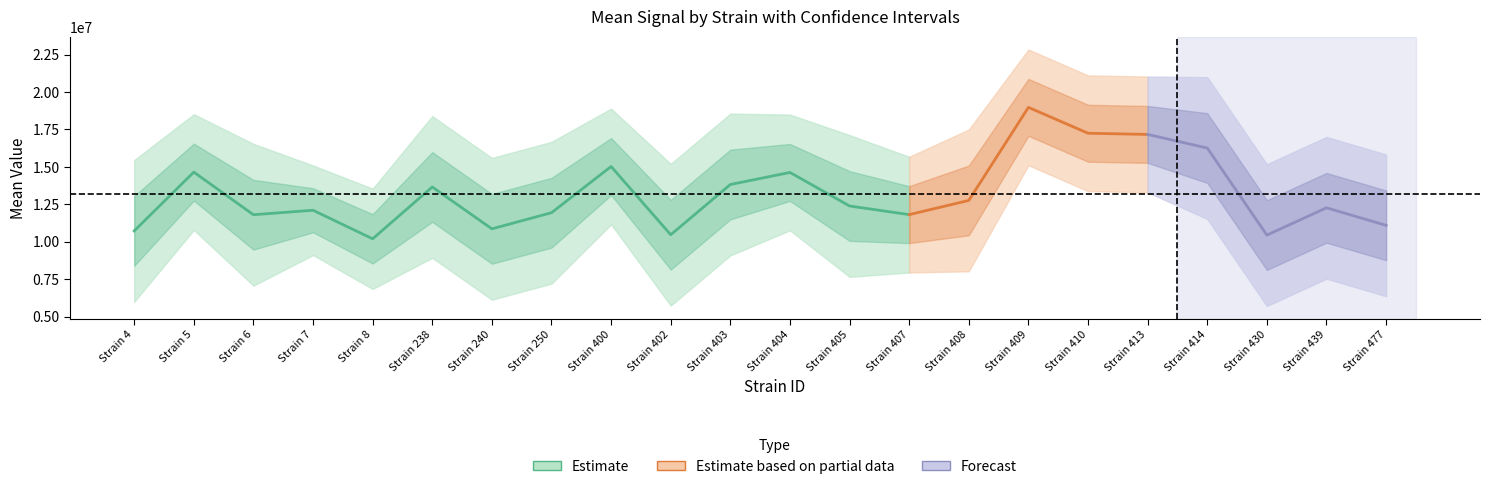

True or false: sem and lowercl cross at least once.

False